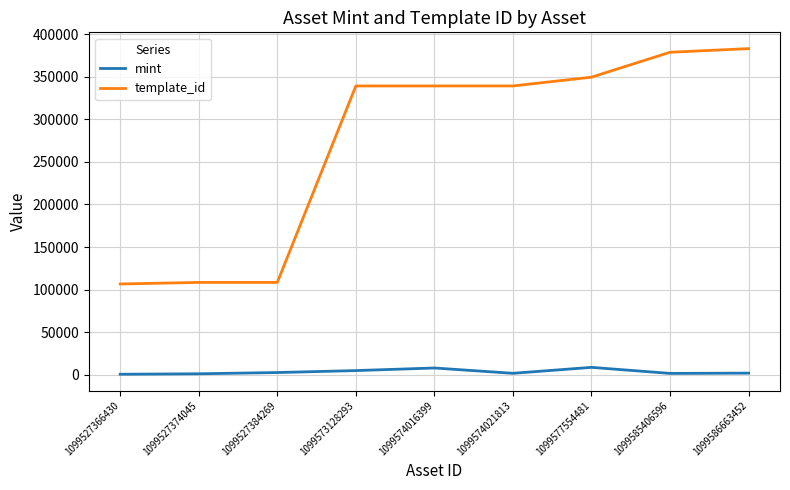

What is the minimum value shown in the chart?

623